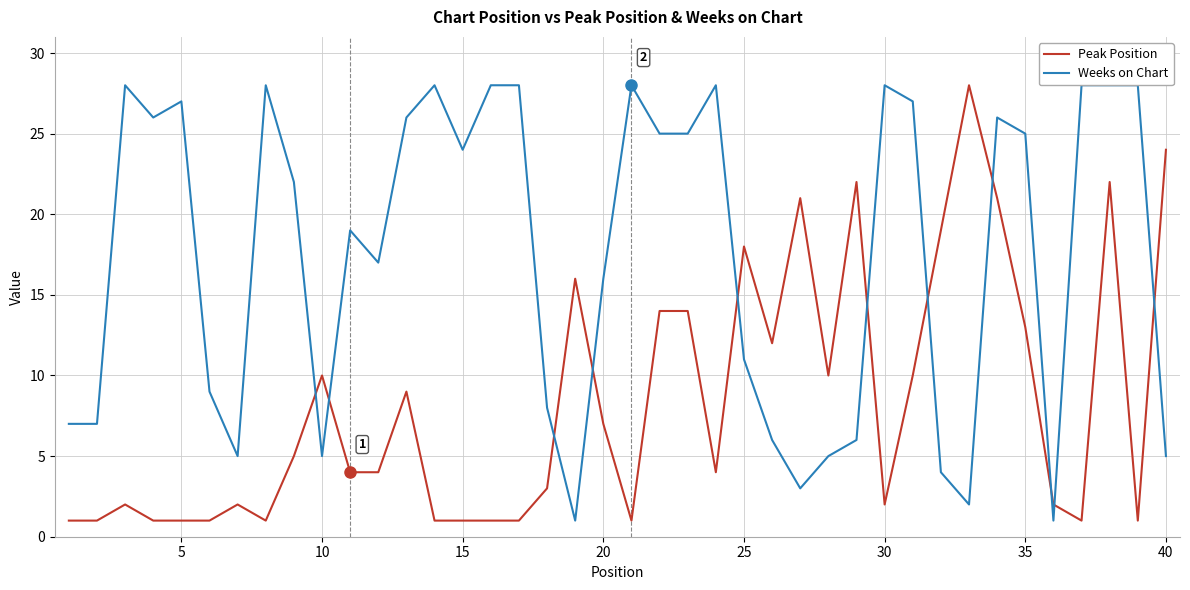

How many interior local valleys does the Weeks on Chart series have?

9